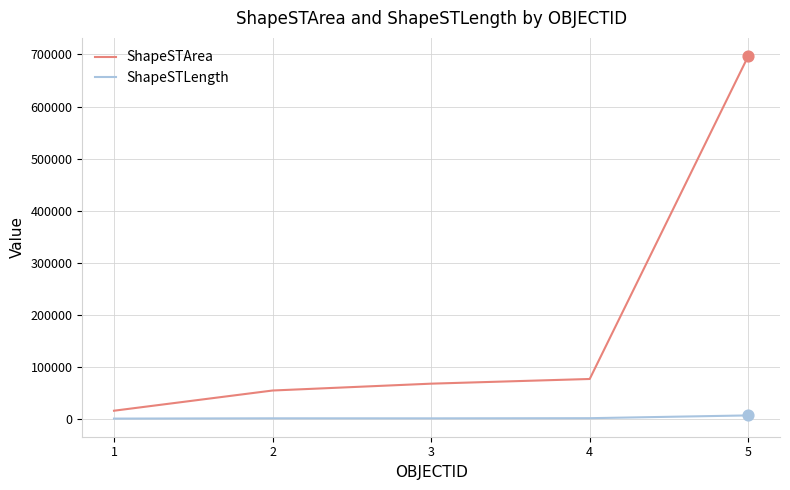

What are all the series names shown in the legend?

ShapeSTArea, ShapeSTLength